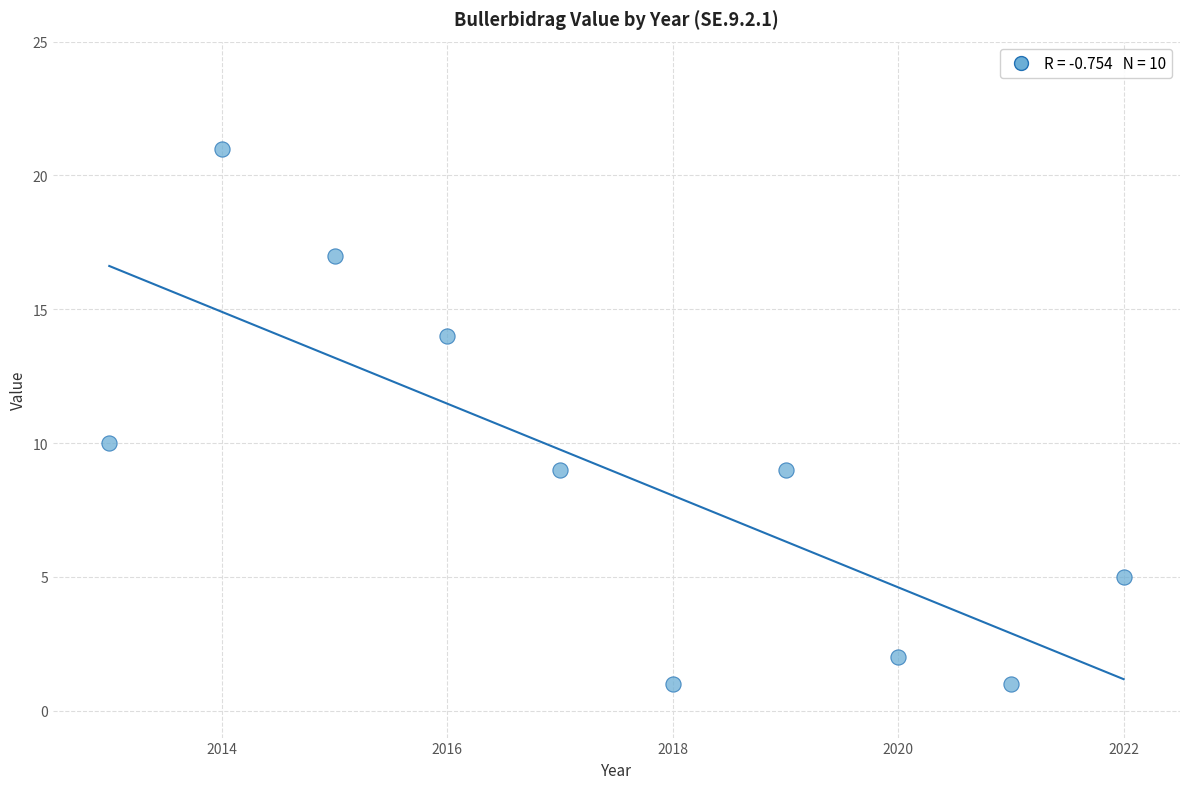

What is the average X value?

2018